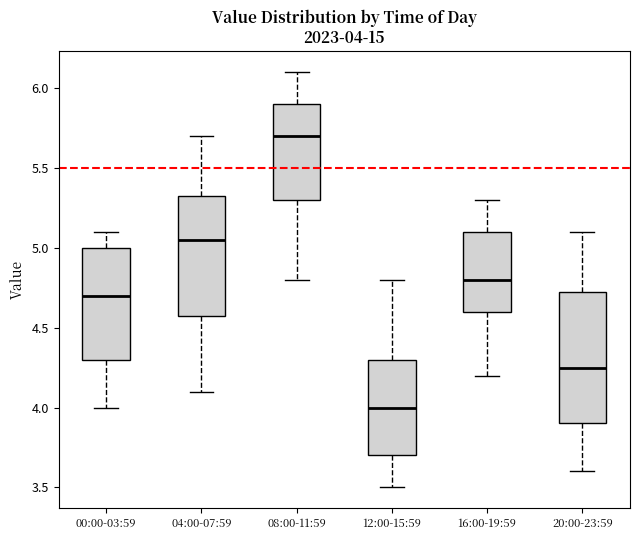

Which box has the lowest median line?

12:00-15:59